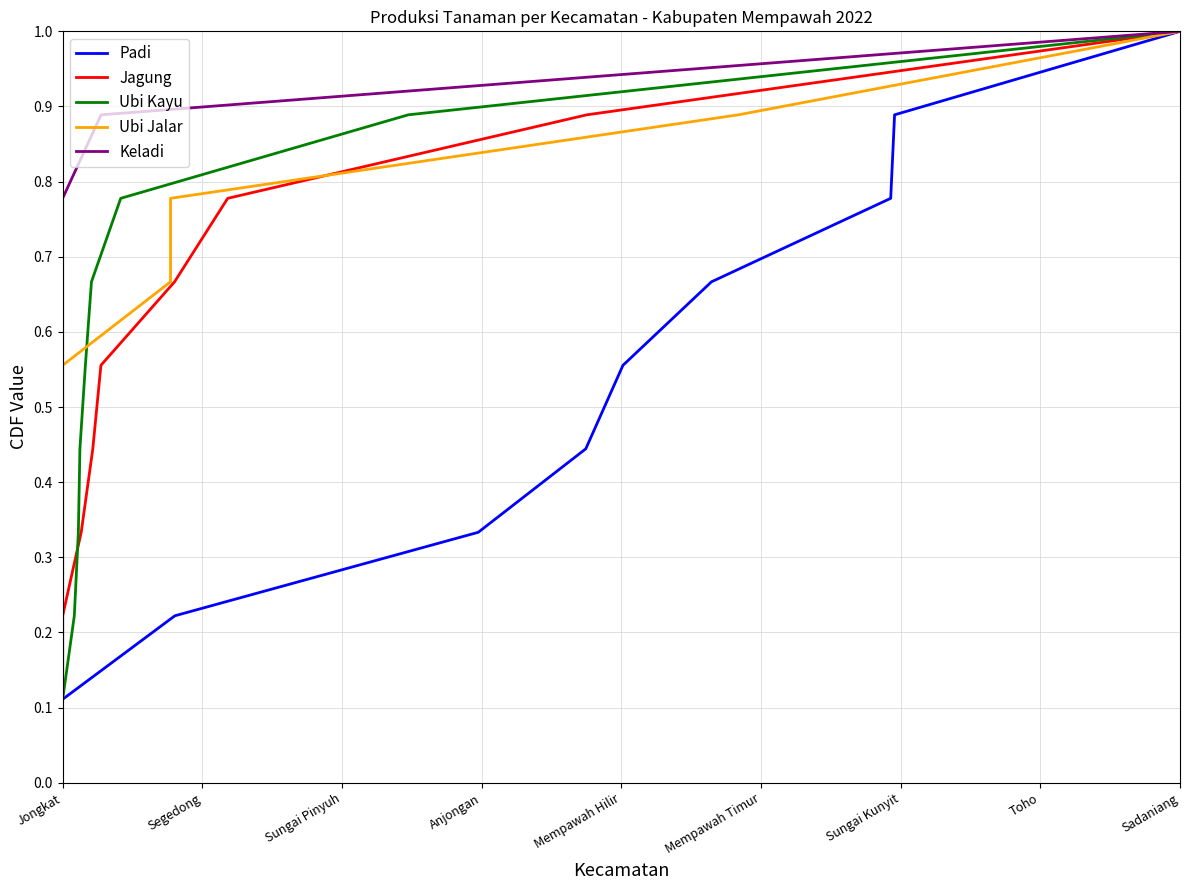

At which label is Ubi Kayu closest to 0?

Jongkat